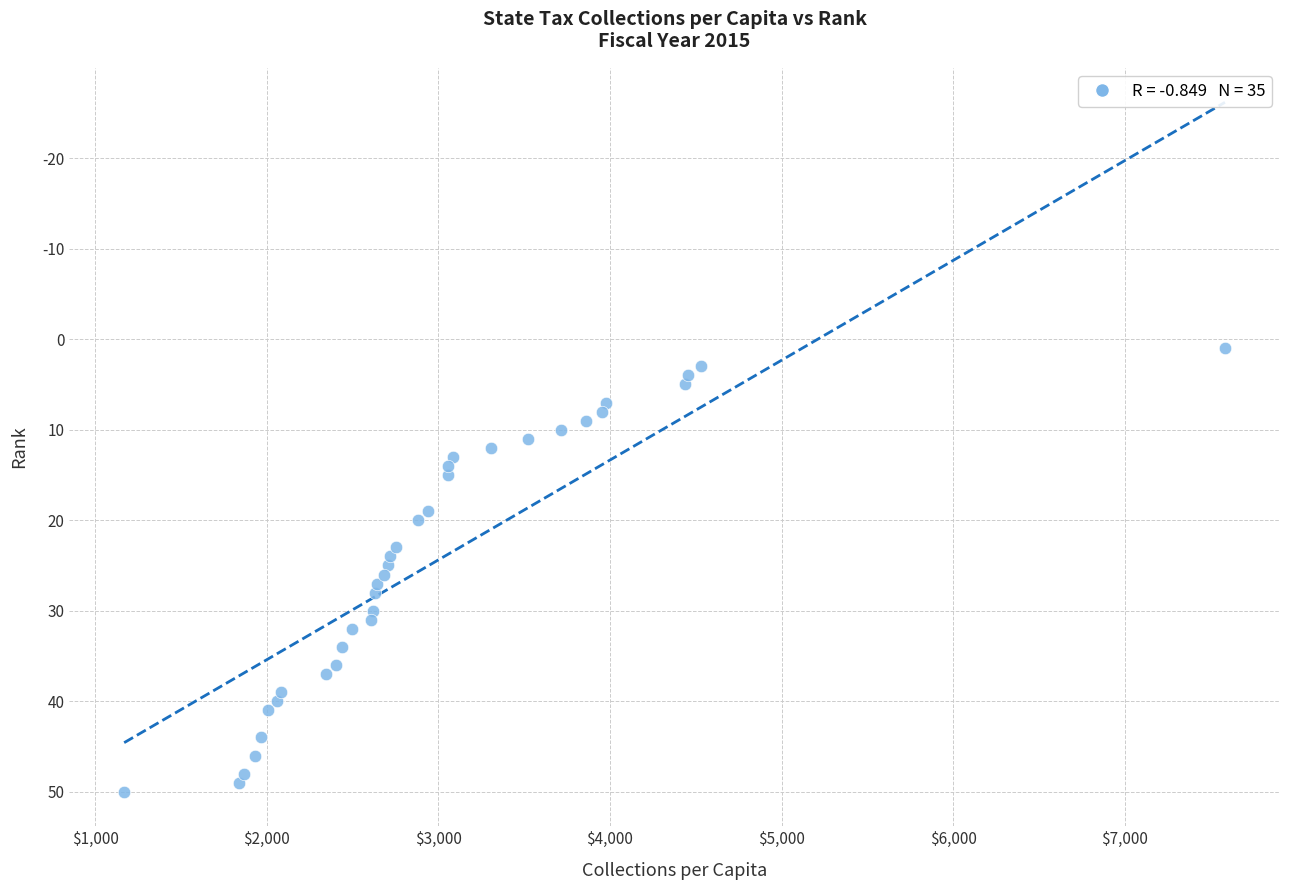

What is the range of Y values (max minus min)?

49